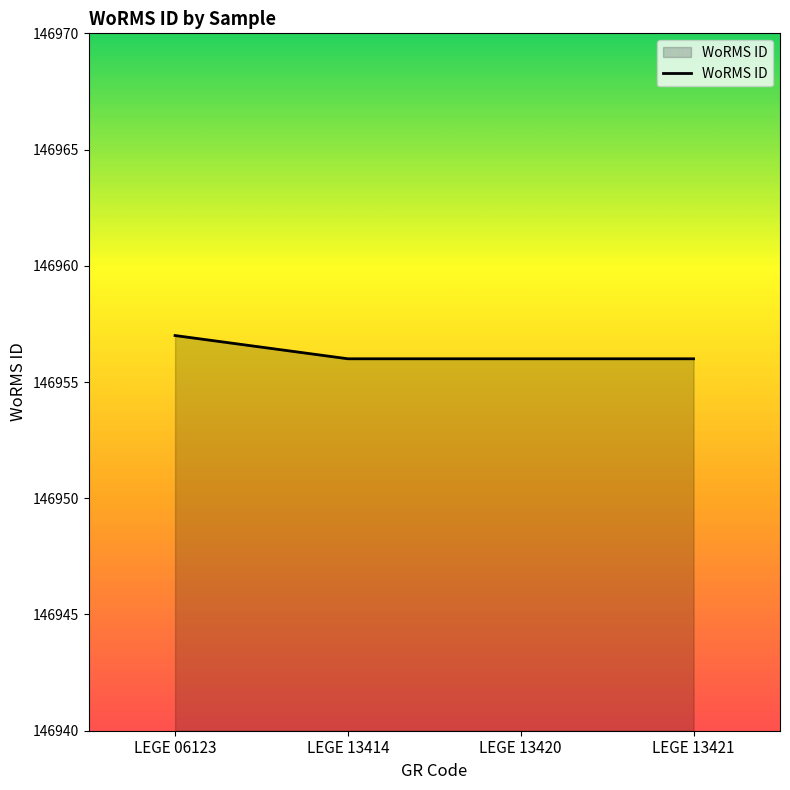

Reading left to right, extract all data points from this chart.

146957	146956	146956	146956